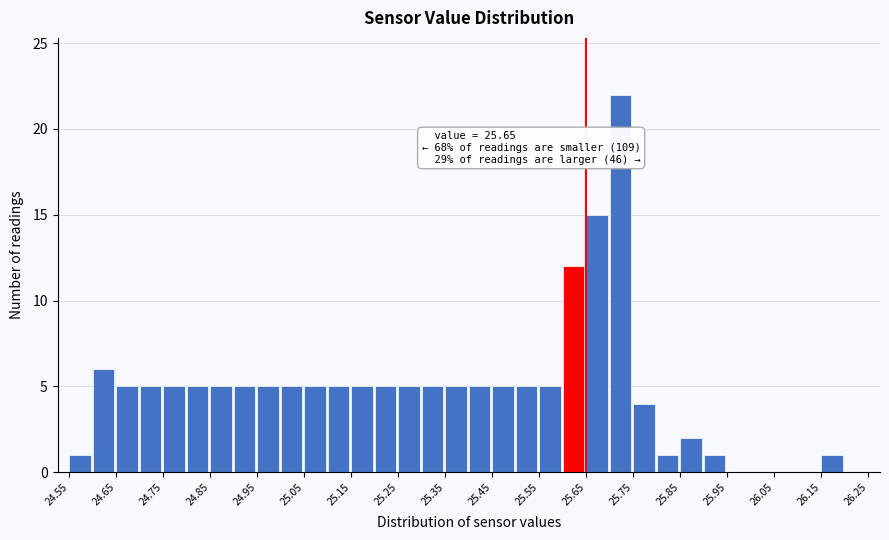

Which range on the x-axis has the tallest bar?

25.70 to 25.75